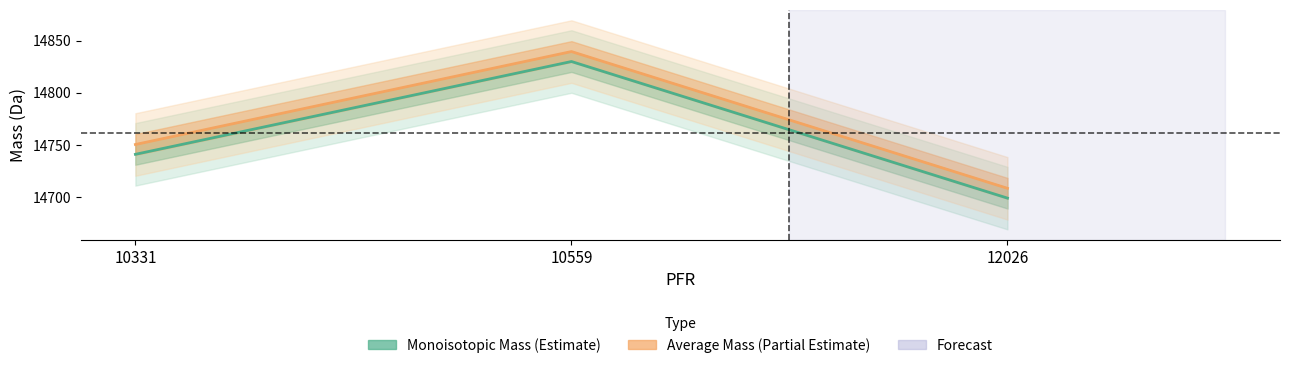

True or false: Monoisotopic Mass has a value of 19274.4 at 12026.

False